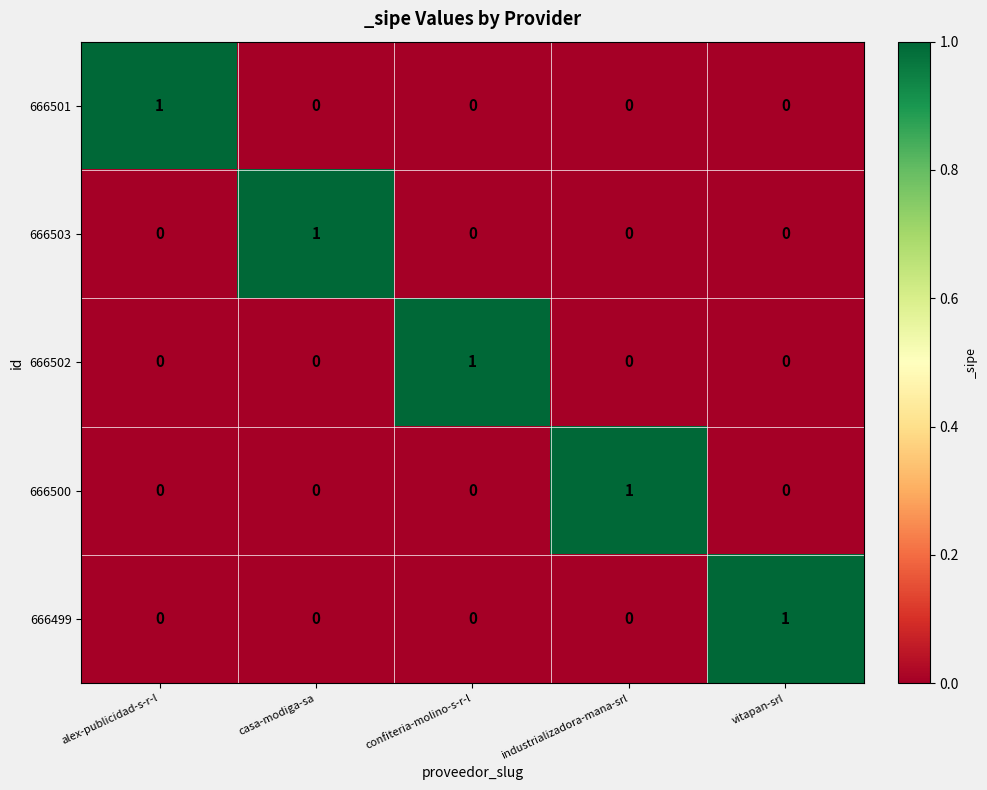

At how many categories does at least one series exceed 0?

5